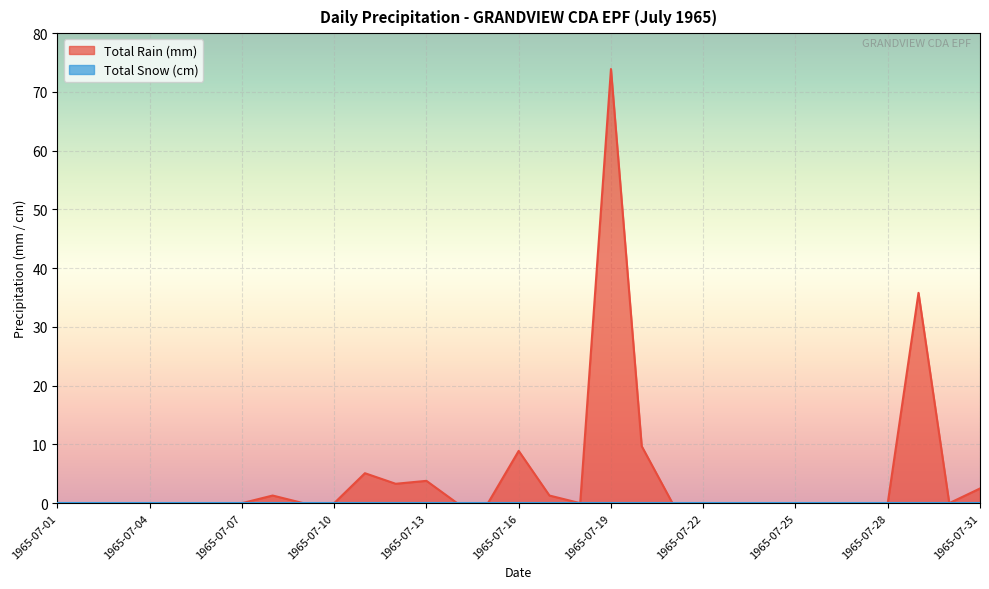

Count the number of values greater than 0.

10